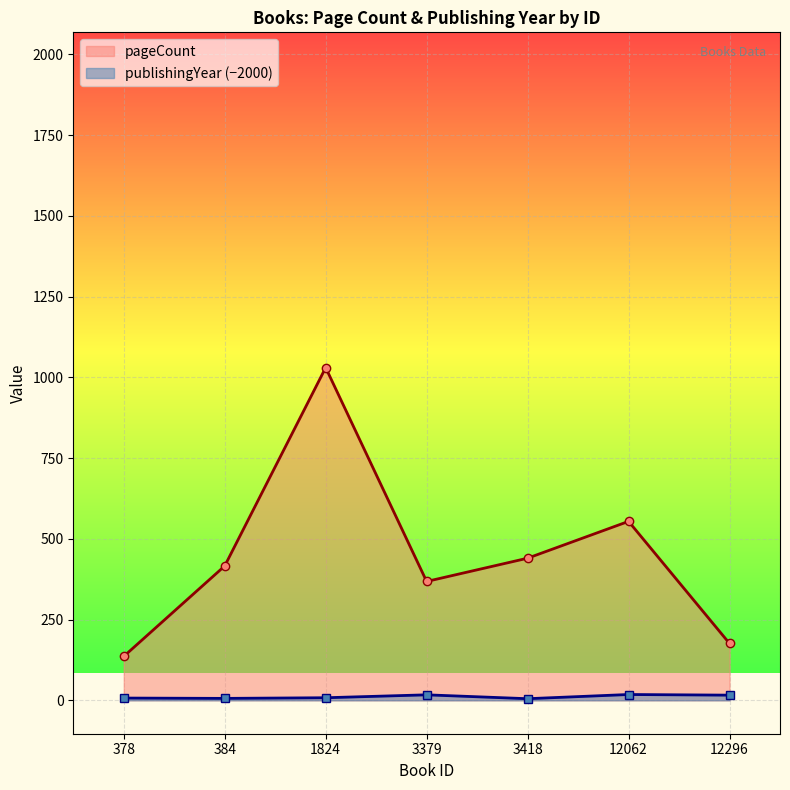

How many values in the publishingYear series are below 8?

3